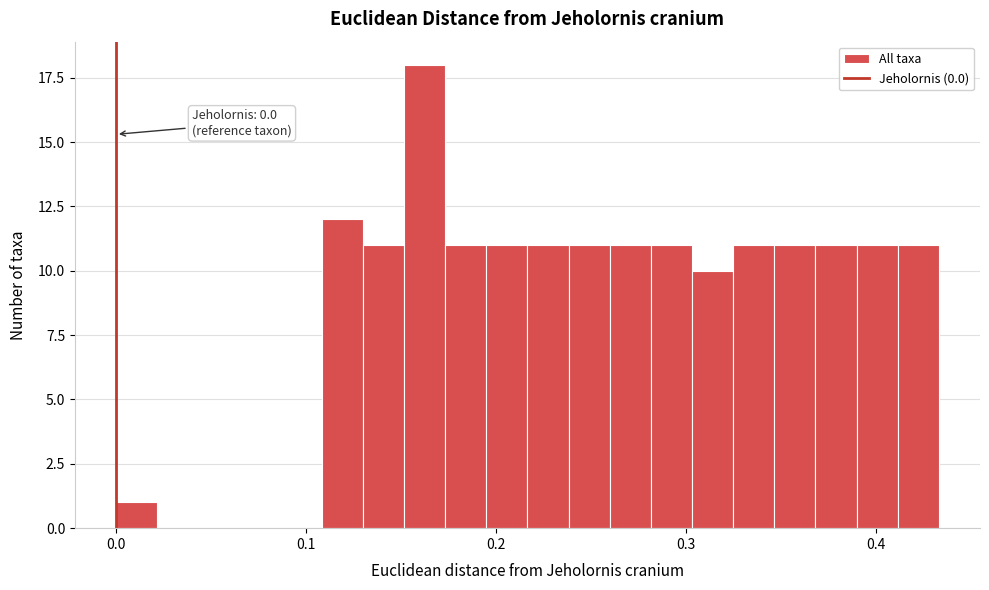

Around what value on the x-axis is the tallest bar? Give the approximate position of its centre, as read against the axis.

0.16